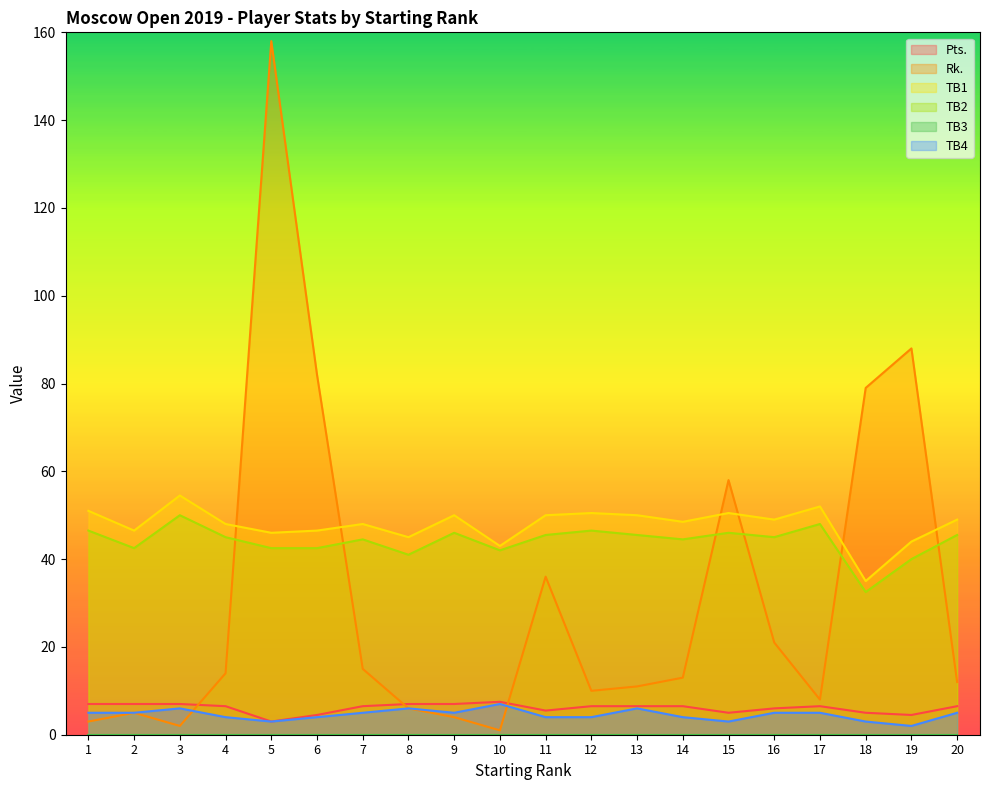

Between 8 and 20, which series saw the biggest shift?

Rk.